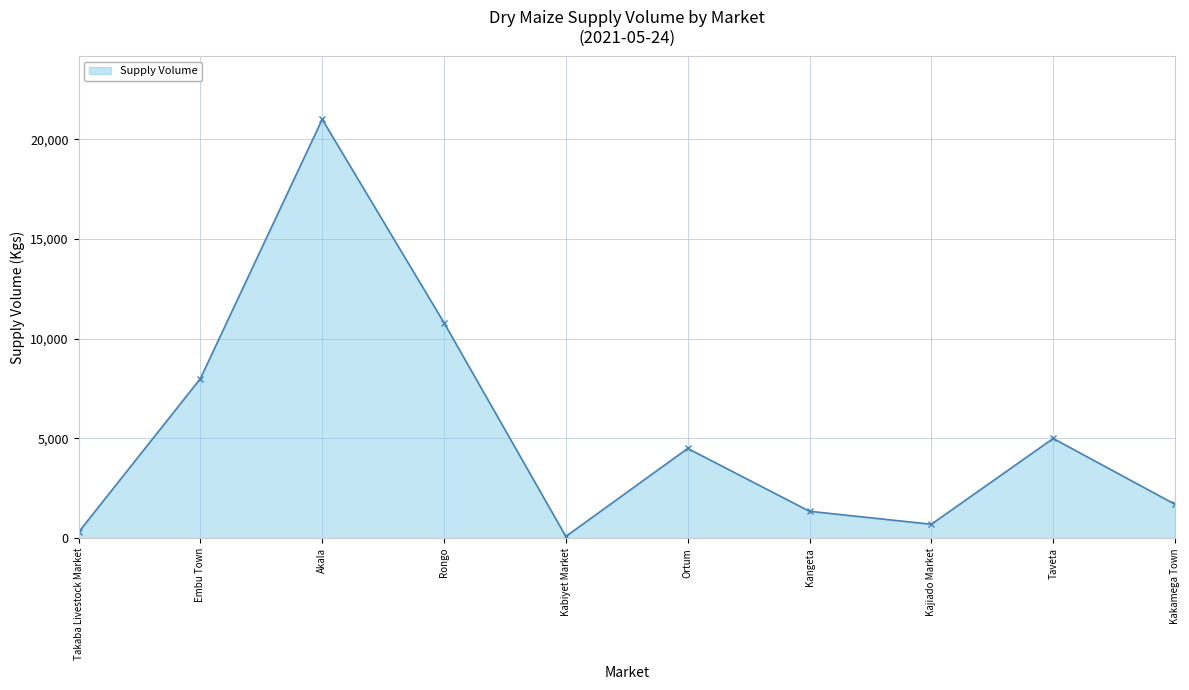

What value does the data have at Rongo, to the nearest 50?

10800